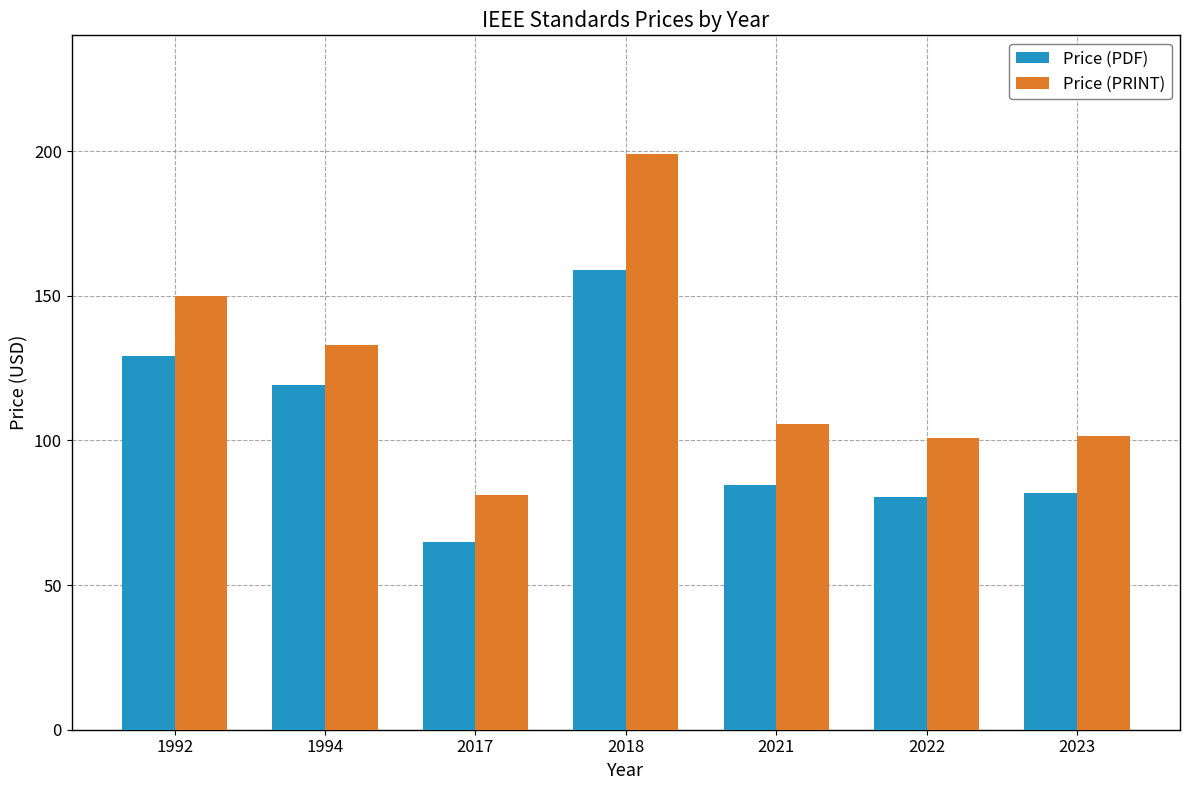

What is the value of the Price (PRINT) bar at the 2nd from the left?

133.0